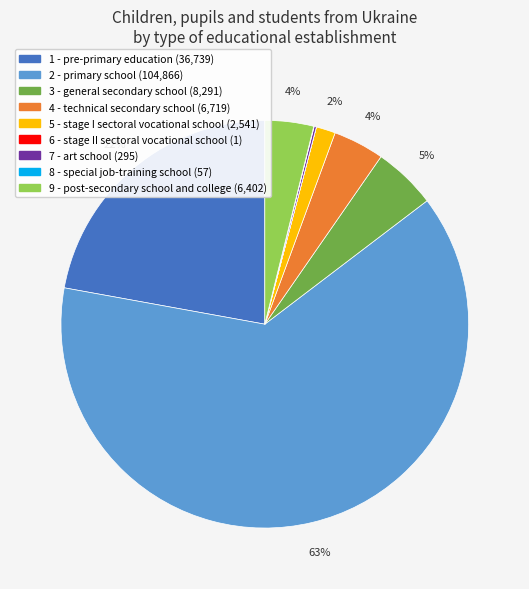

Is it true that 4 - technical secondary school is 4% of the pie?

True